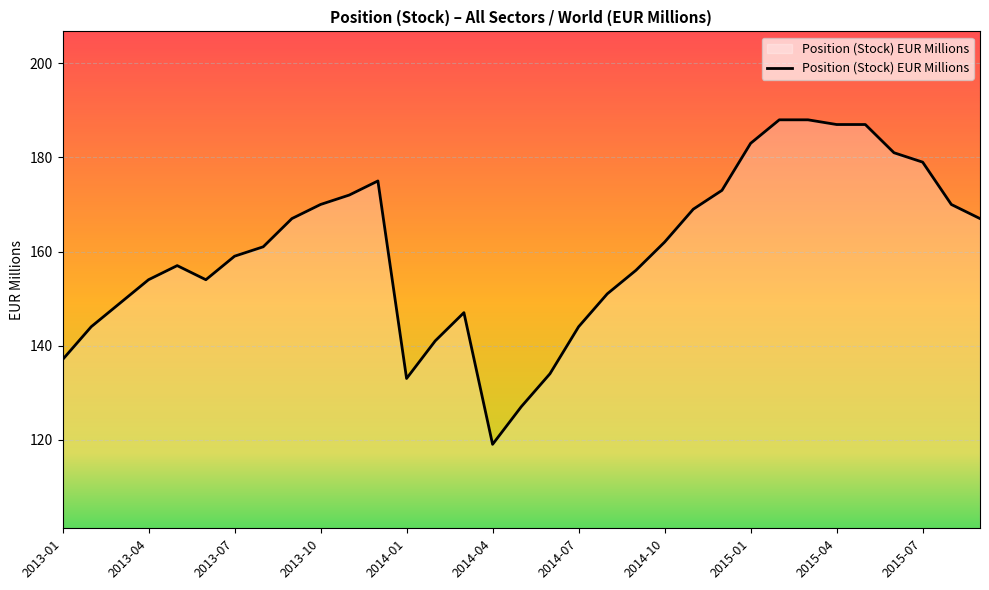

What is the maximum value shown in the chart?

188